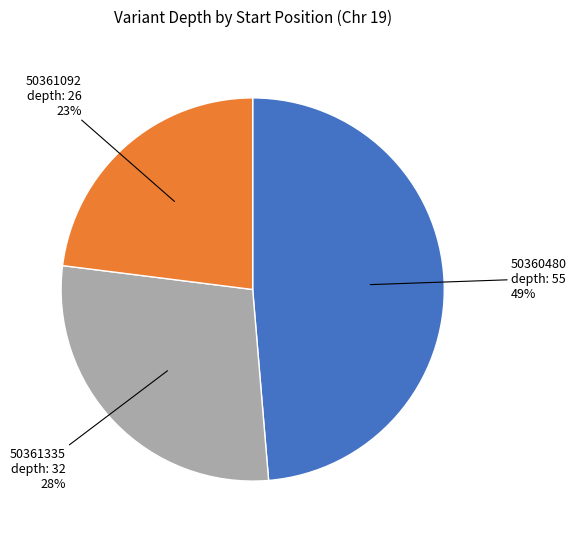

Does any single category account for the majority?

No